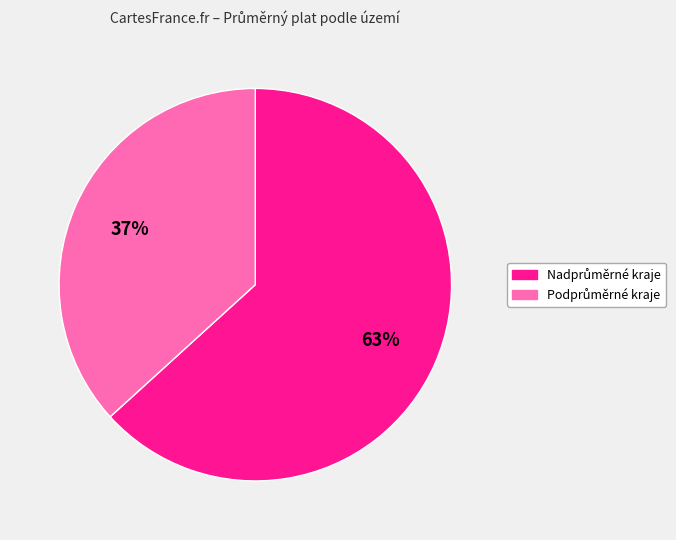

To the nearest percent, what is the average slice percentage?

50%